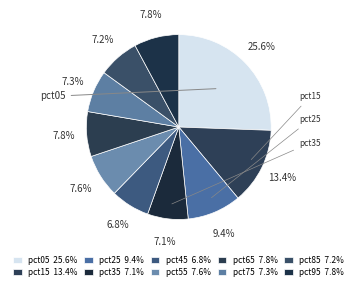

Is the sum of pct85 and pct75 greater than half?

No